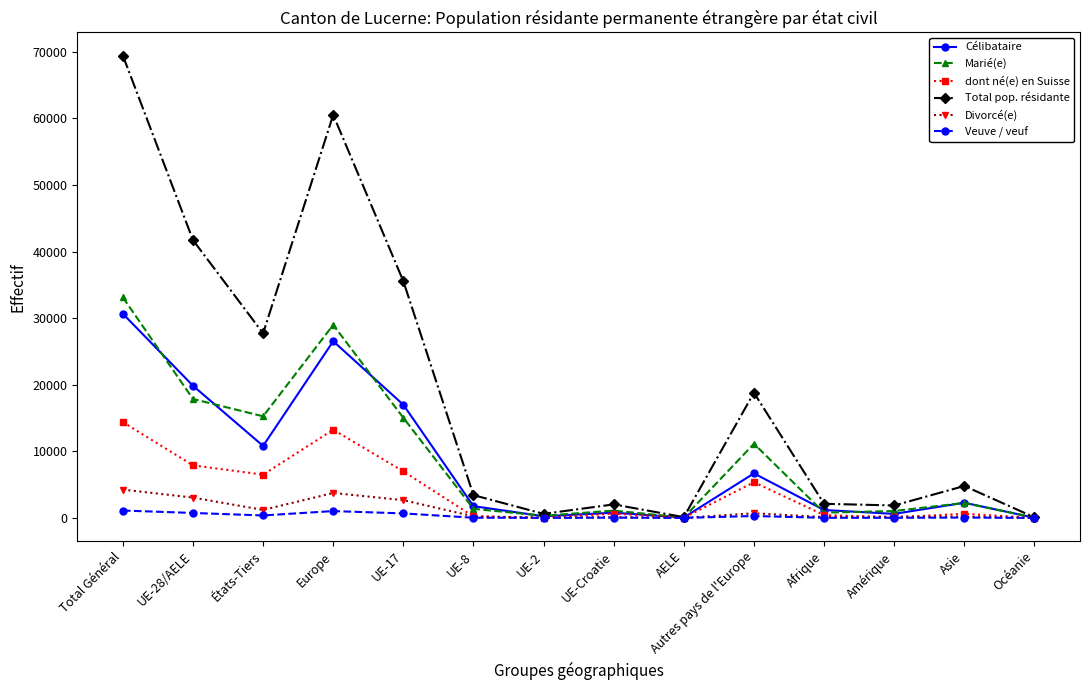

What is the maximum value for Marié(e)?

33125